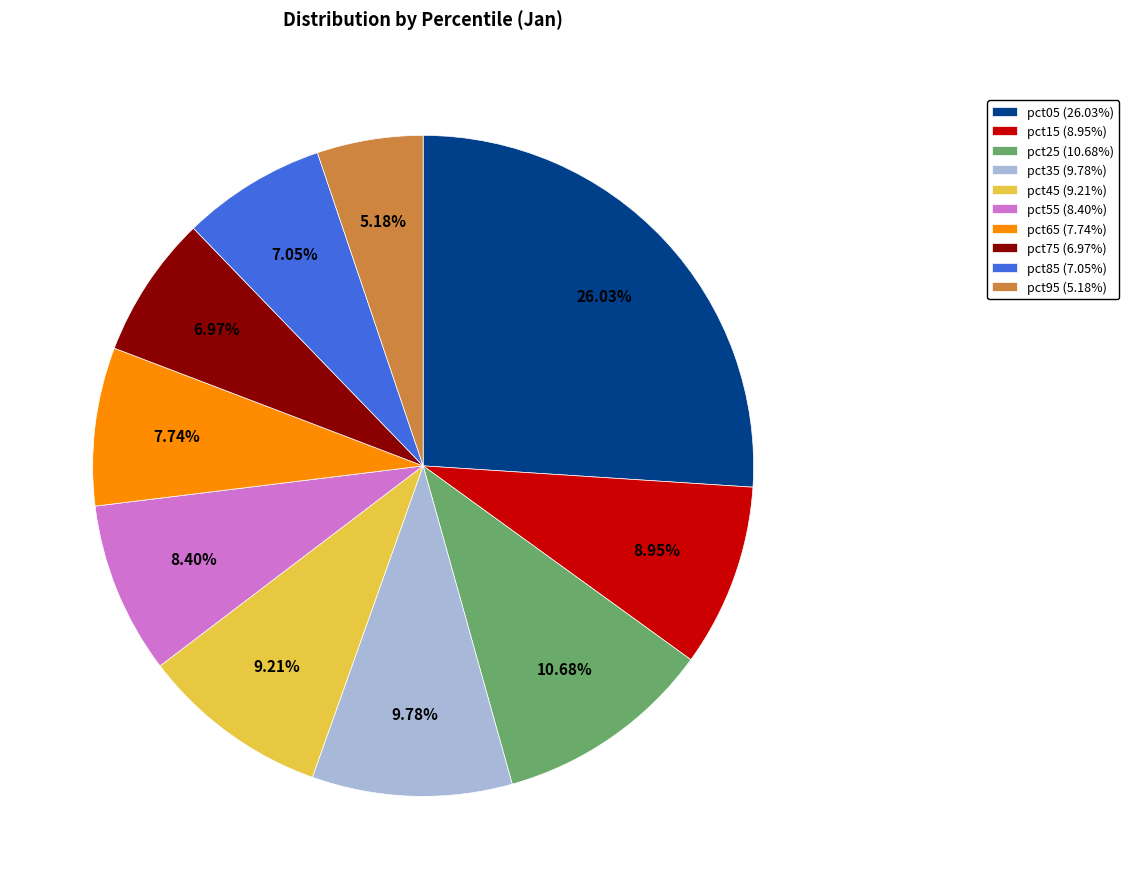

To the nearest percent, what percentage of the pie is pct05?

26%